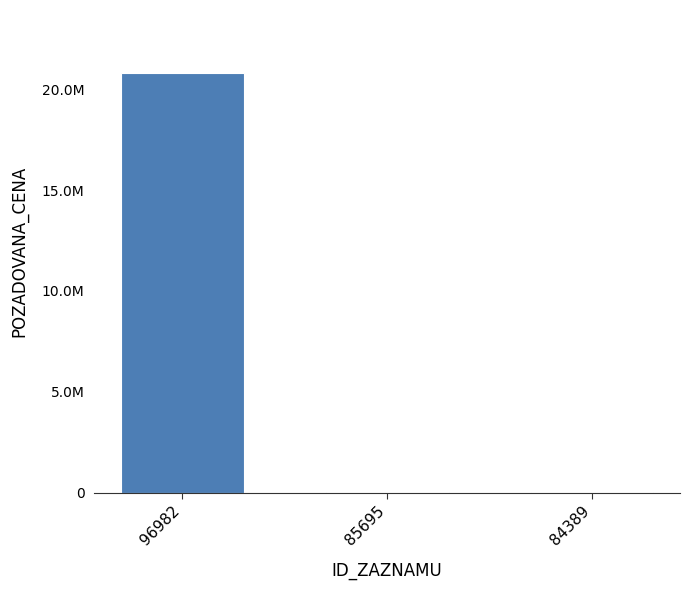

What is the value of the 3rd bar from the left?

29470